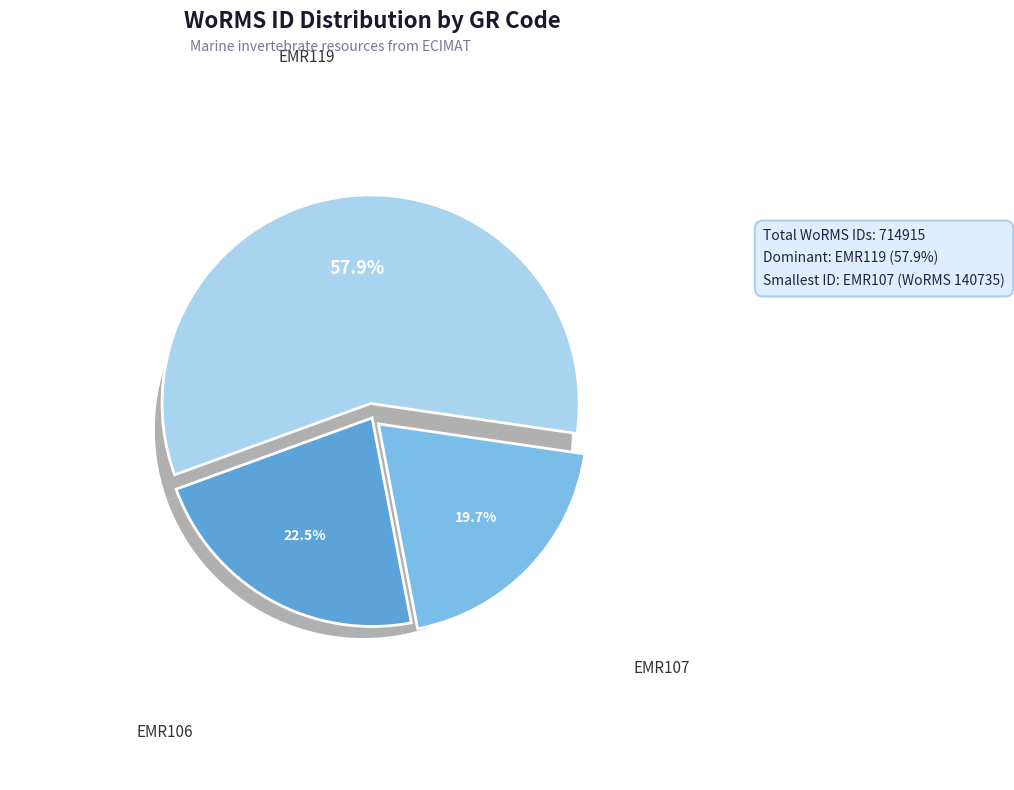

How many segments does this pie chart have?

3